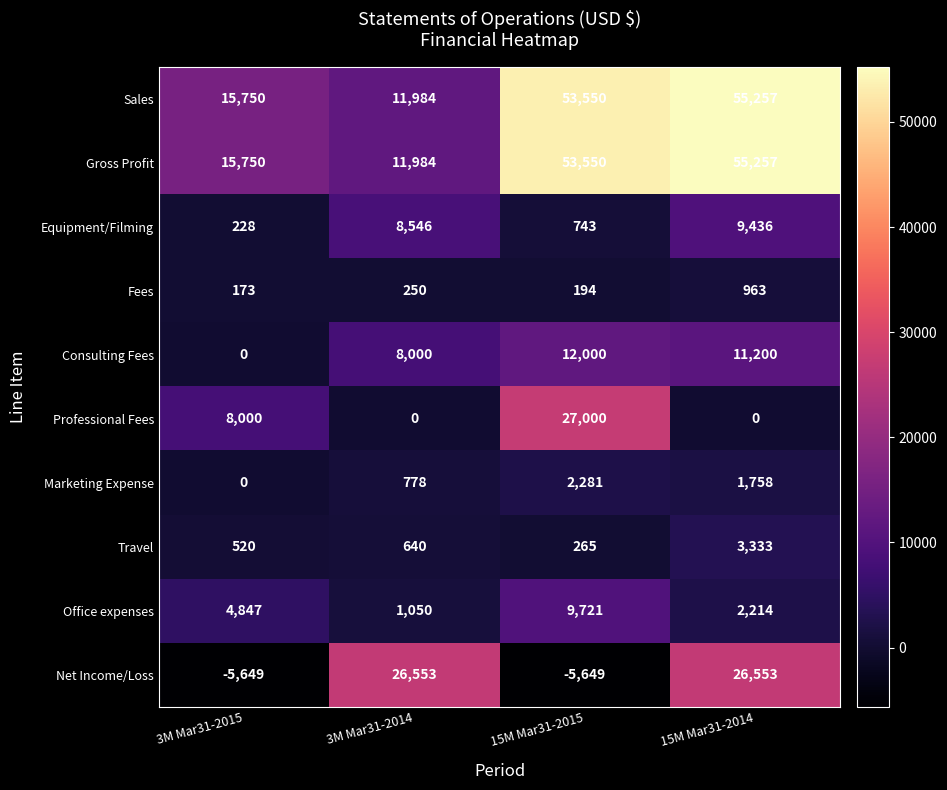

What is the average value of the Travel series?

1190